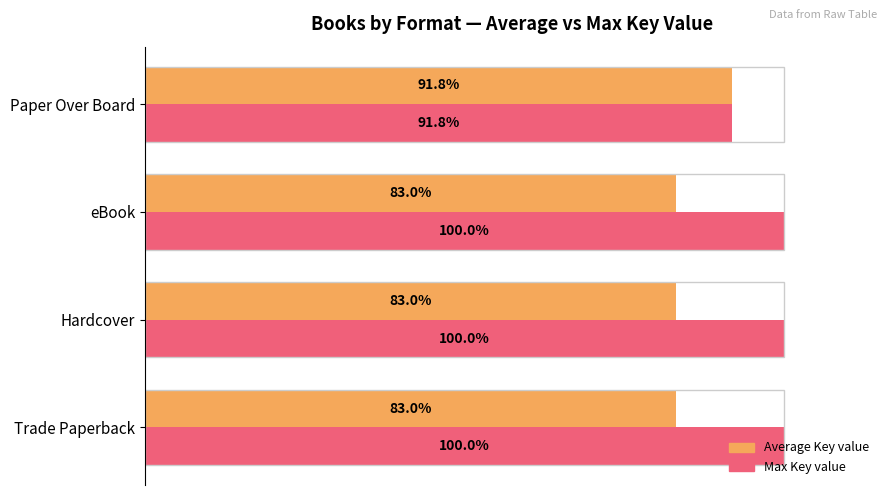

At which category is the sum across all series the highest?

Paper Over Board